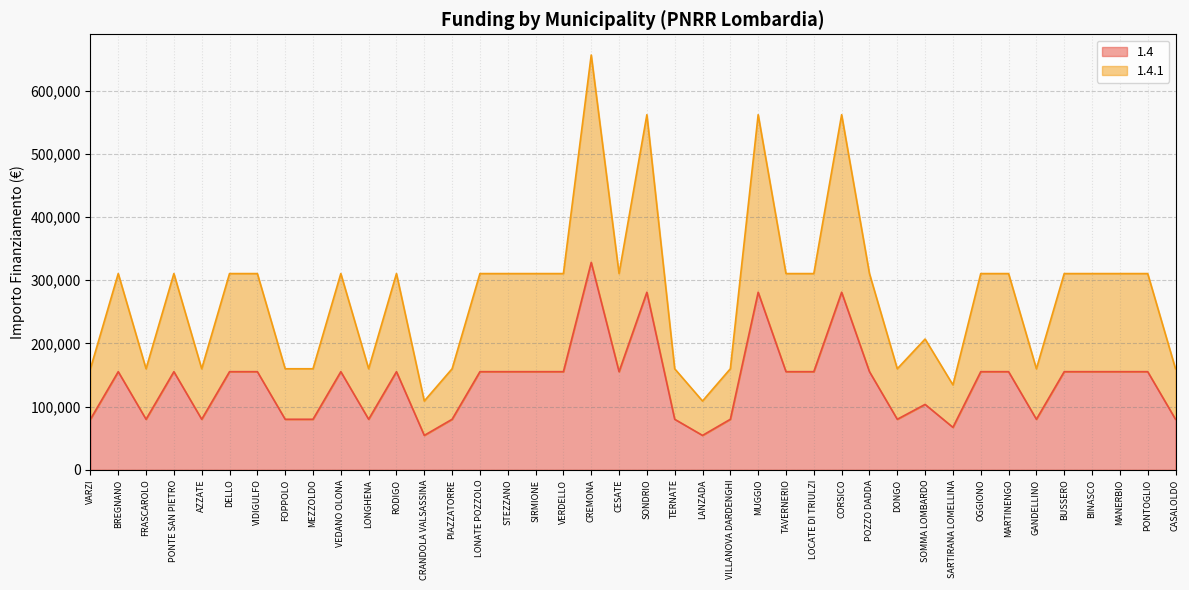

Rank the series by their average value, from lowest to highest.

1.4, 1.4.1